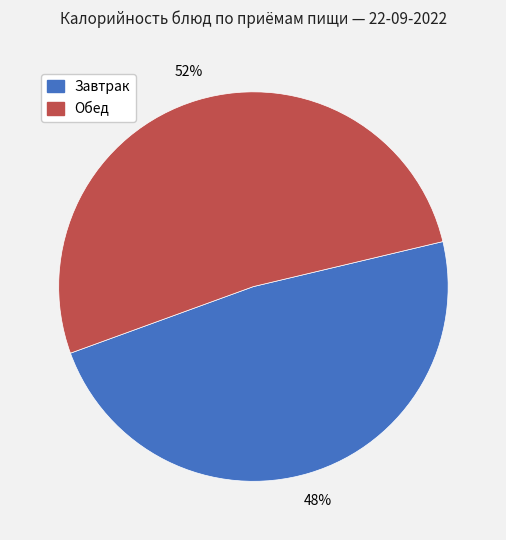

True or false: Обед accounts for 52% of the total.

True